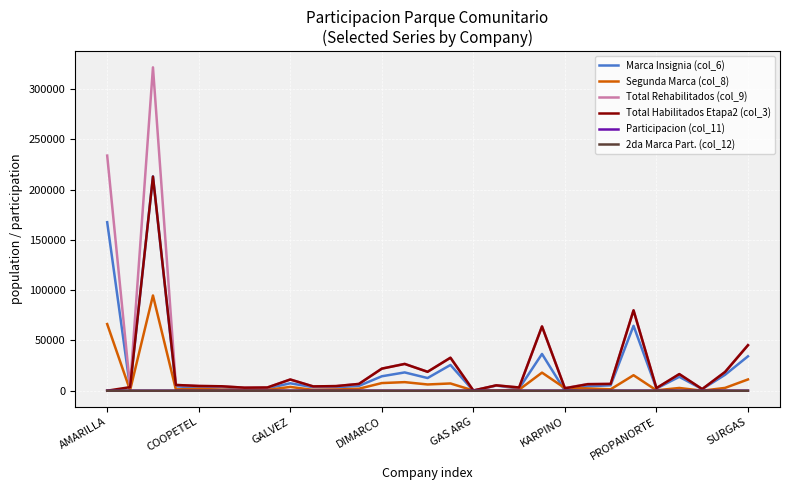

How many lines are shown in the chart?

6